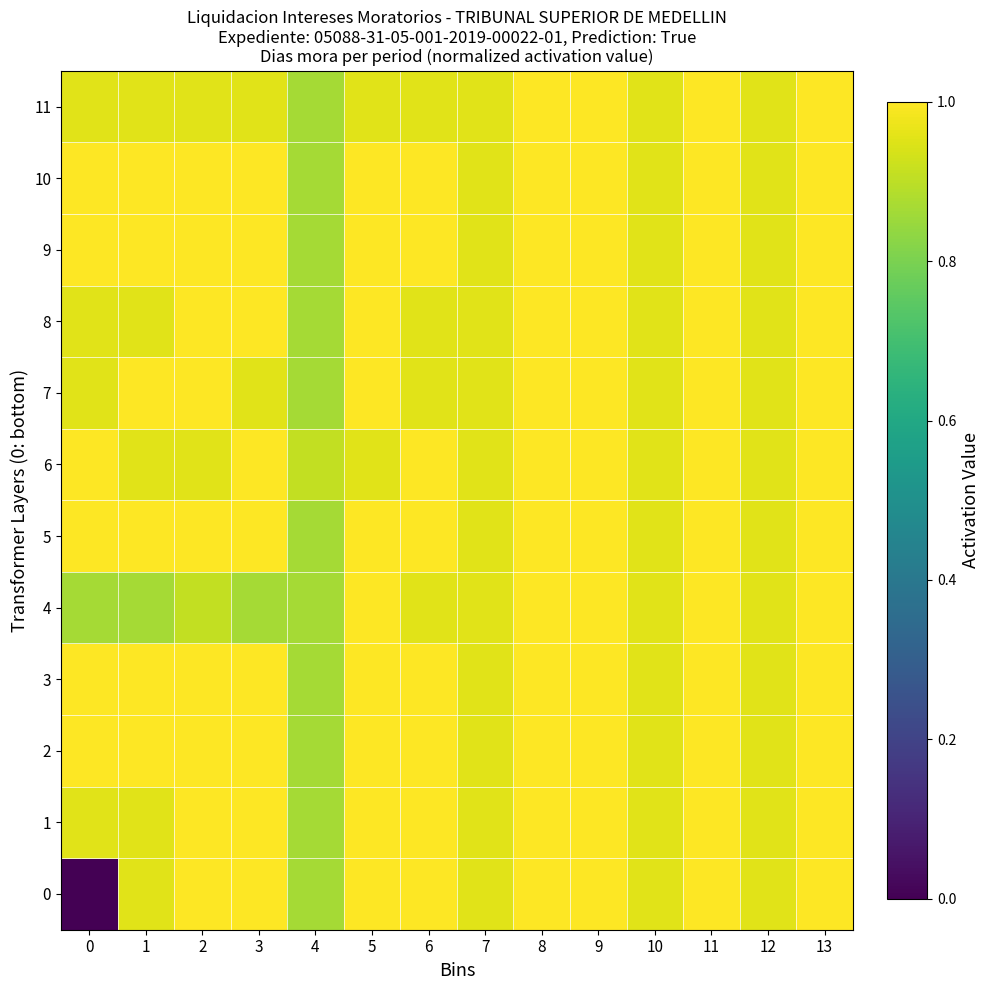

How many distinct data groups are displayed?

12